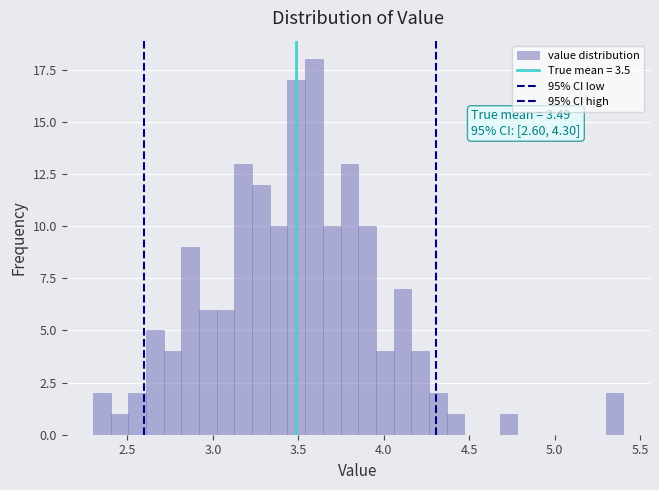

Around what value on the x-axis is the tallest bar? Give the approximate position of its centre, as read against the axis.

3.60